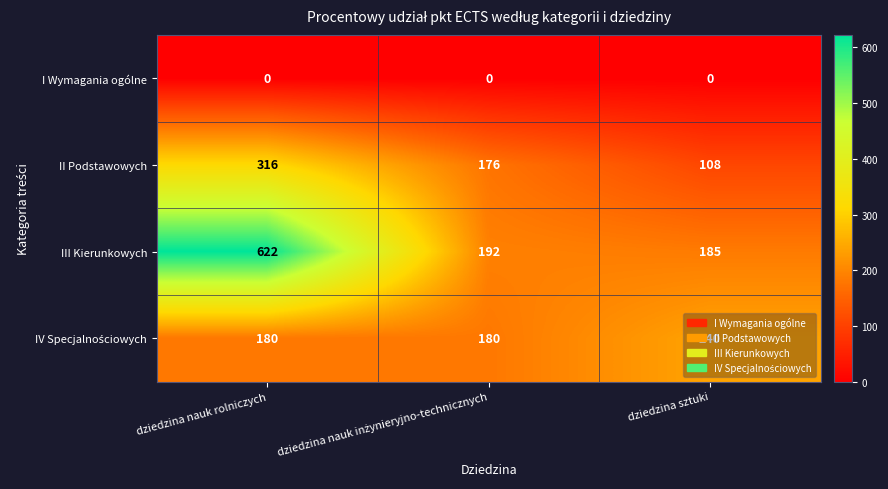

Where does the III Kierunkowych series first go above 192?

dziedzina nauk rolniczych